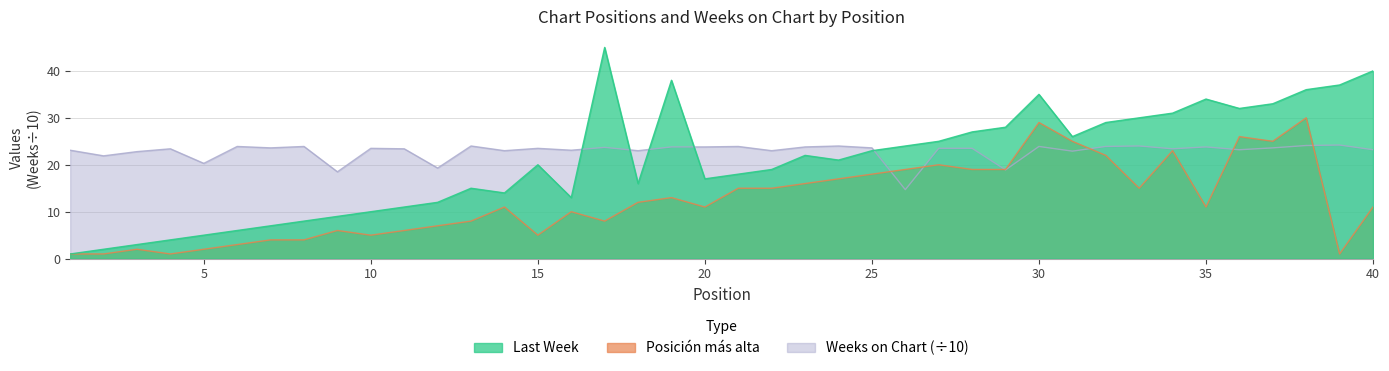

True or false: Posicion mas alta and Last Week intersect in this chart.

False